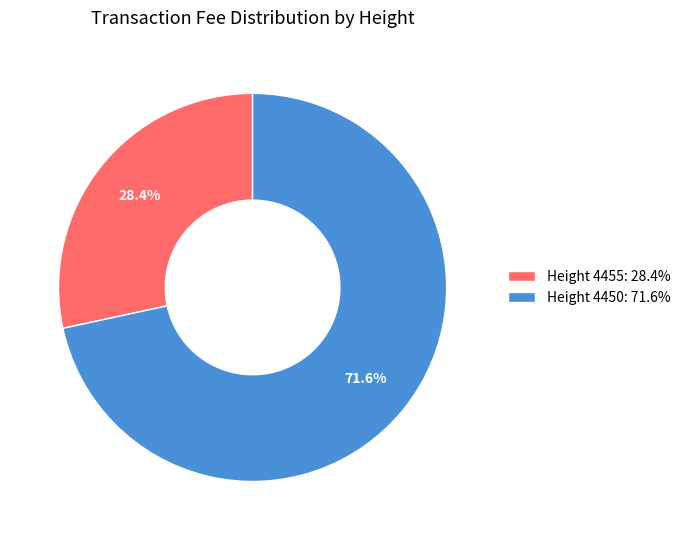

Which slice is the smallest?

Height 4455: 28.4%